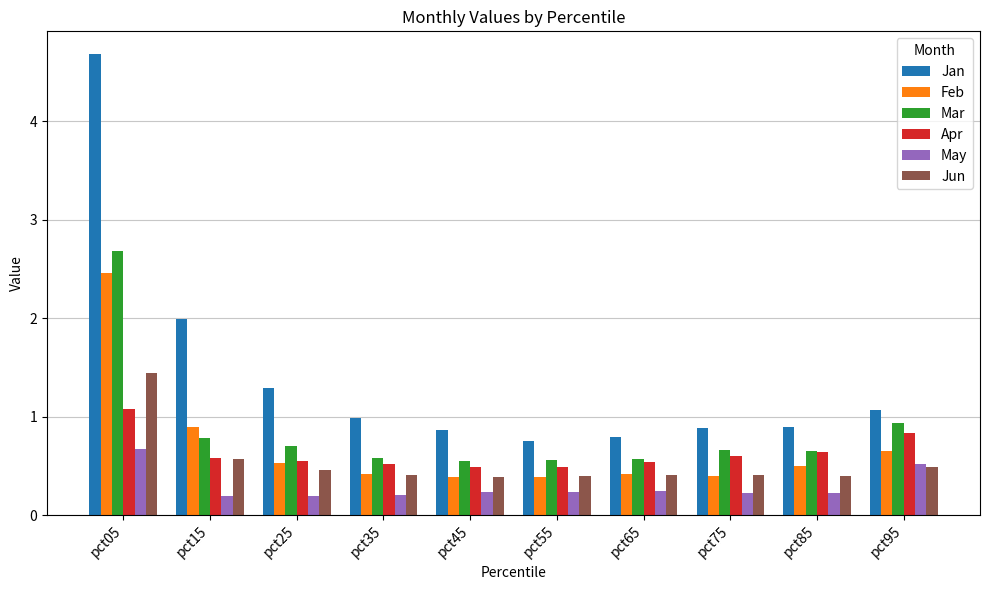

What is the minimum value for Apr?

0.5